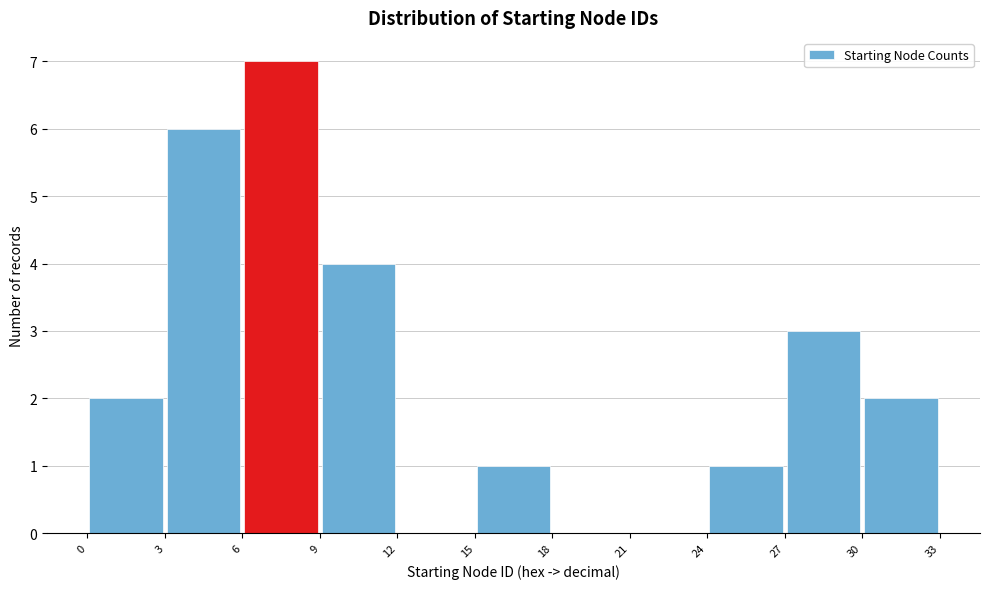

Reading left to right, transcribe this chart: for each bar, give the range it covers on the x-axis and its height. The values are not printed on the chart, so give them approximately, as read against the axis.

0 to 3: 2
3 to 6: 6
6 to 9: 7
9 to 12: 4
12 to 15: 0
15 to 18: 1
18 to 21: 0
21 to 24: 0
24 to 27: 1
27 to 30: 3
30 to 33: 2